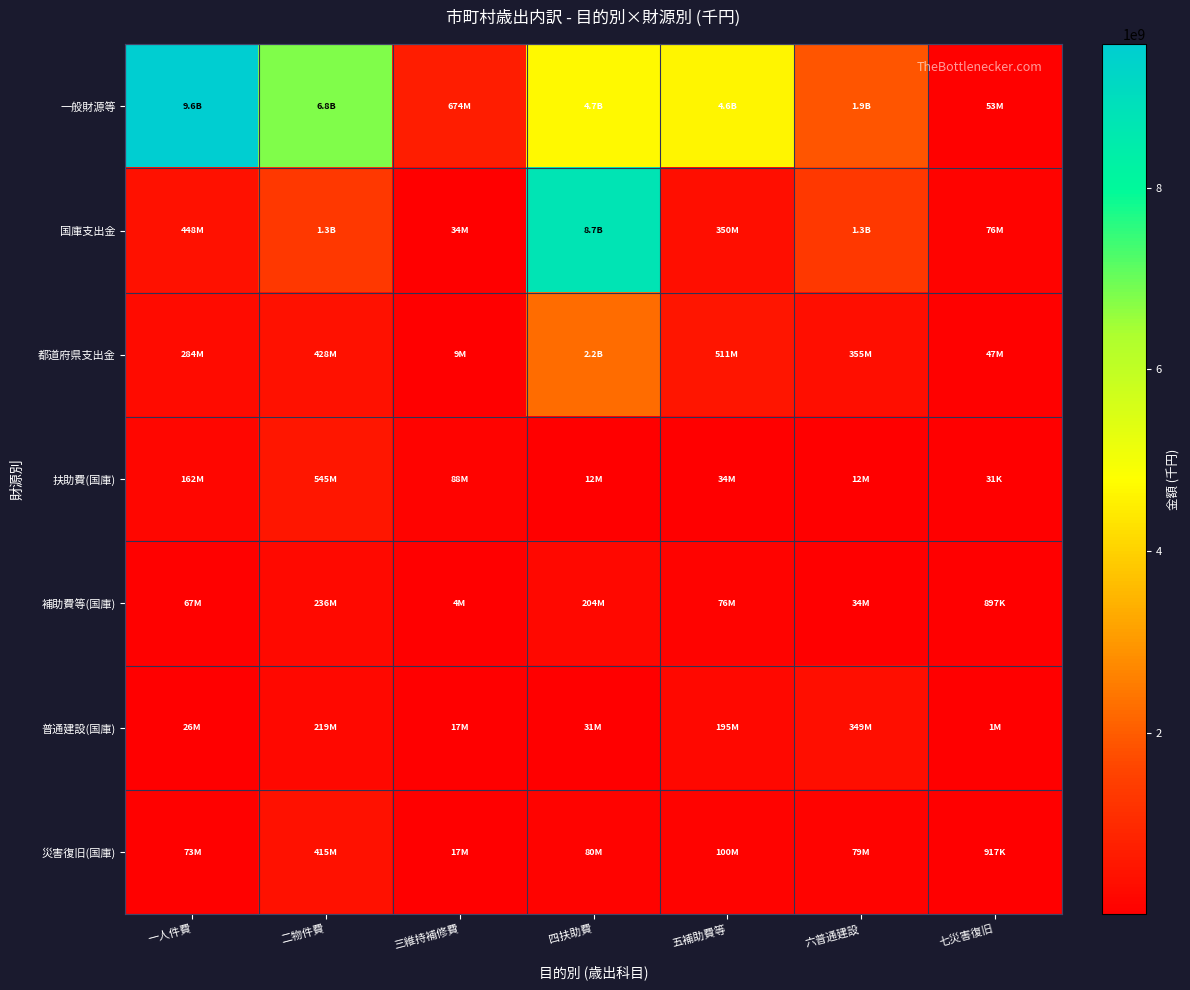

What is the minimum value shown in the chart?

30719